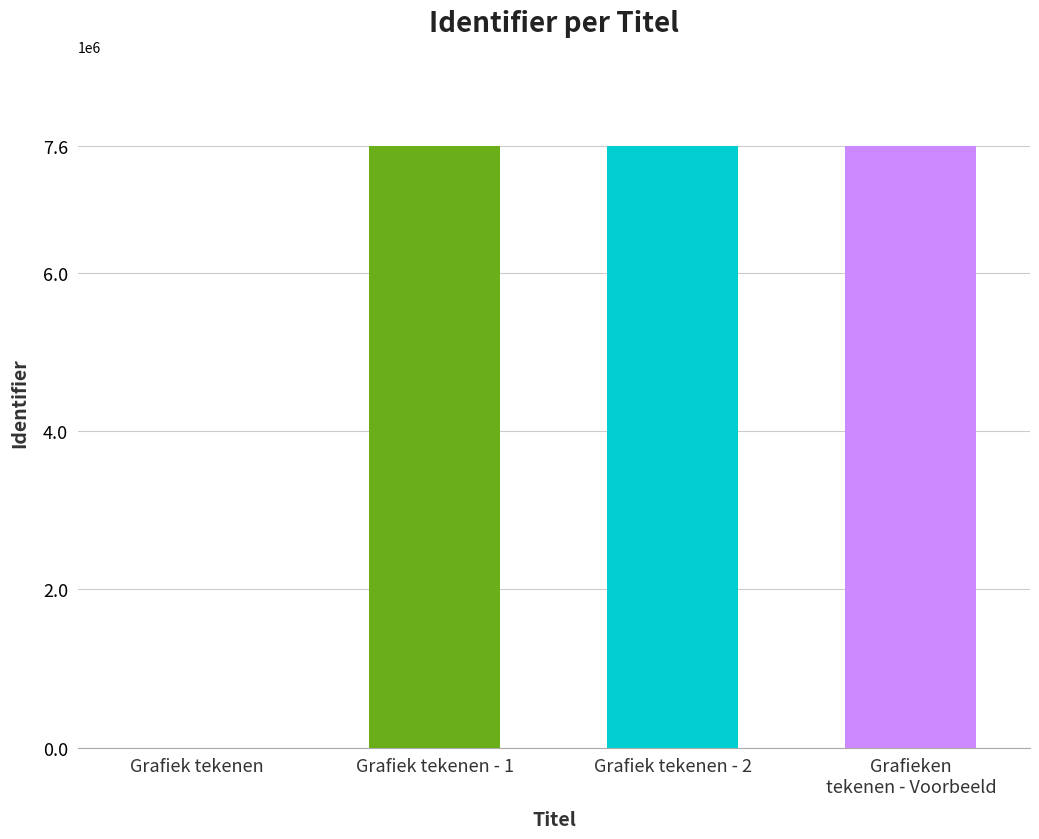

How many positive values are there?

3